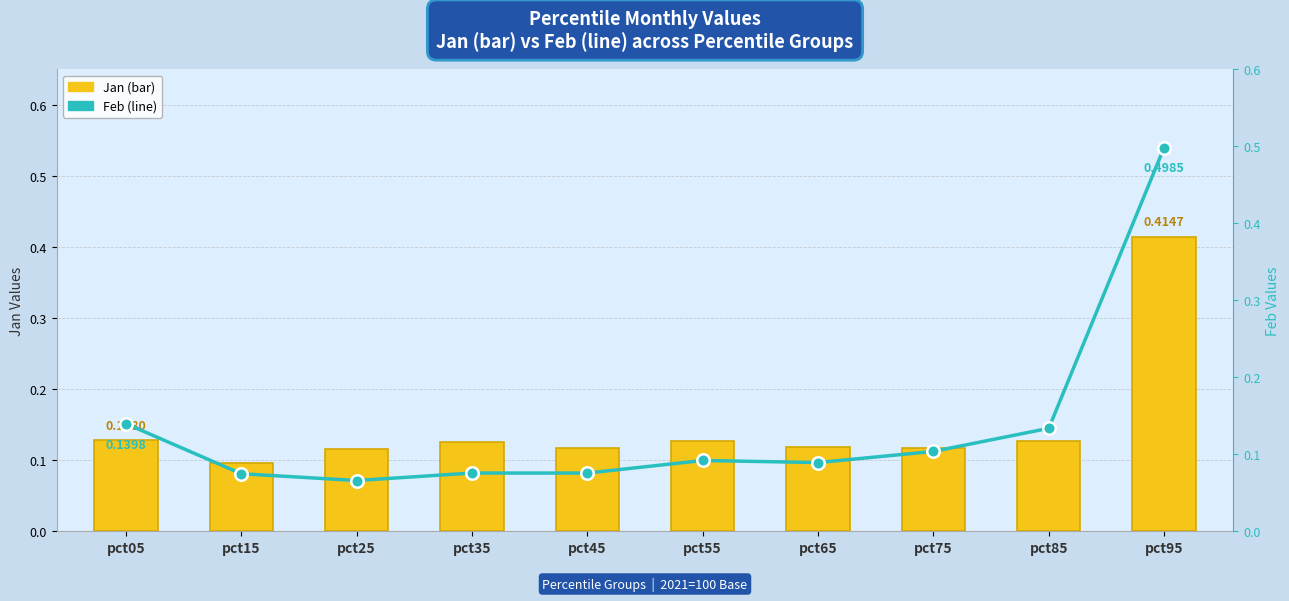

What is the smallest value displayed?

0.1